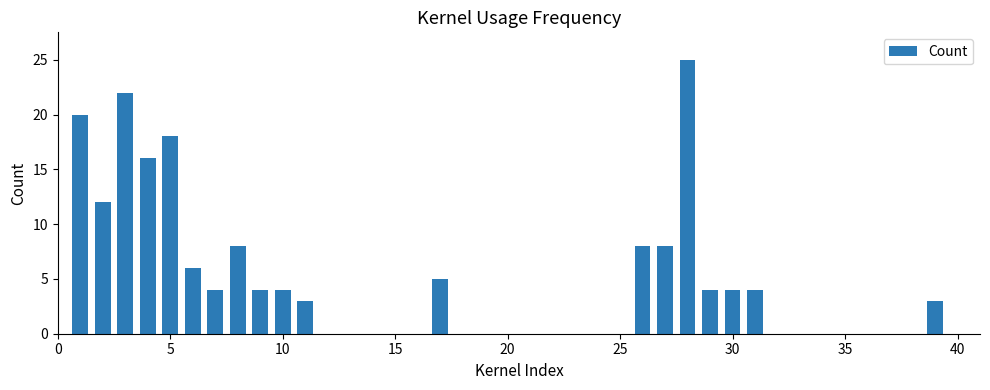

What is the value of the 1st bar from the left?

20